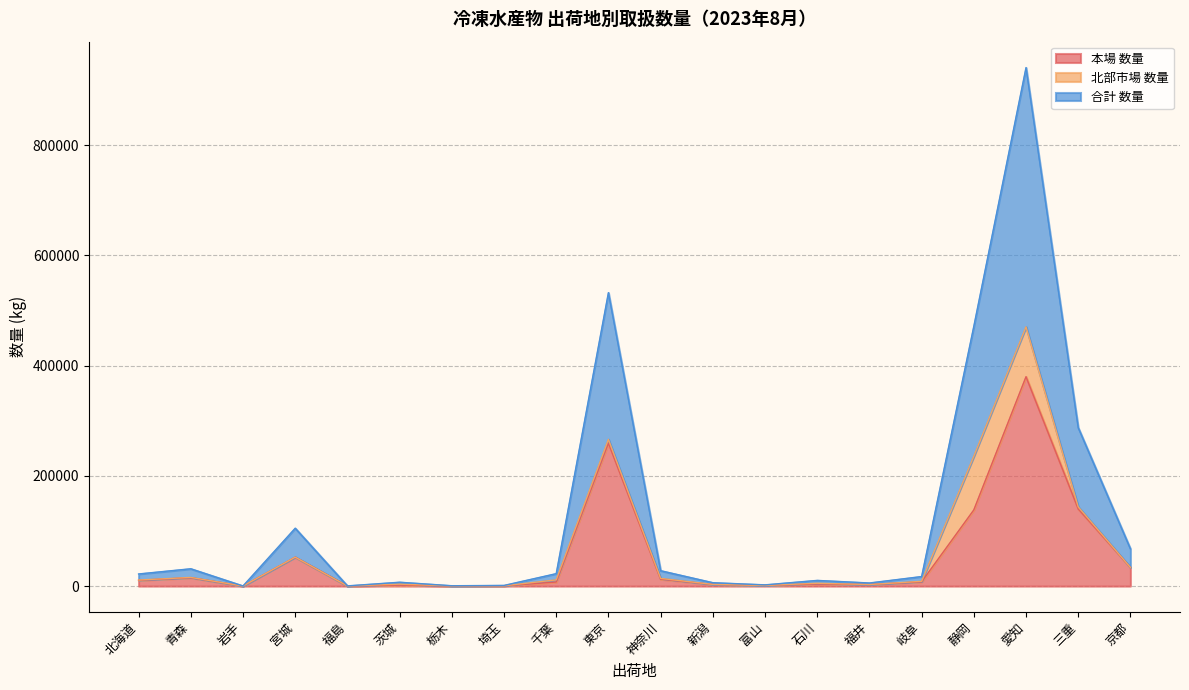

True or false: 本場 数量 and 合計 数量 cross at least once.

False